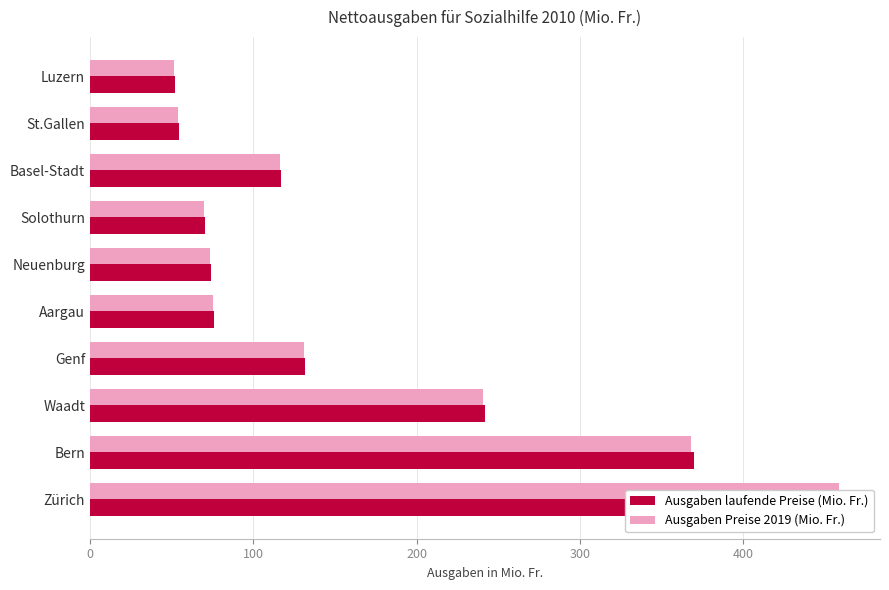

How many bars are there in each group?

2